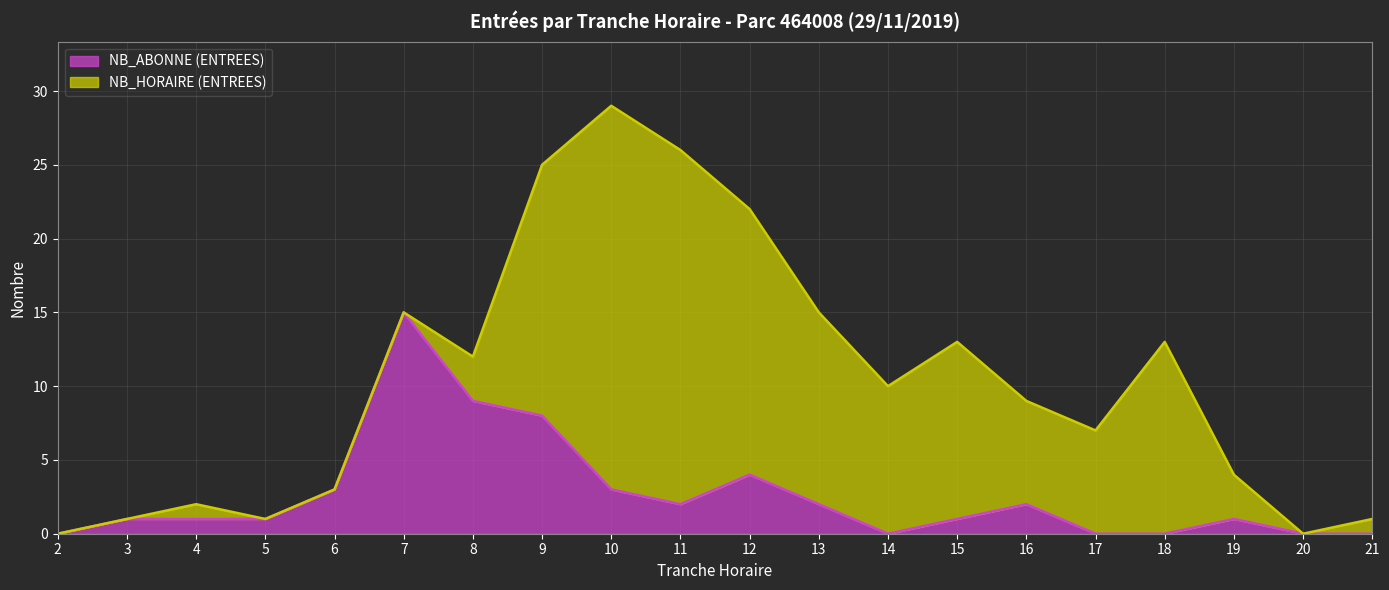

What is the difference between the second highest and second lowest values?

9